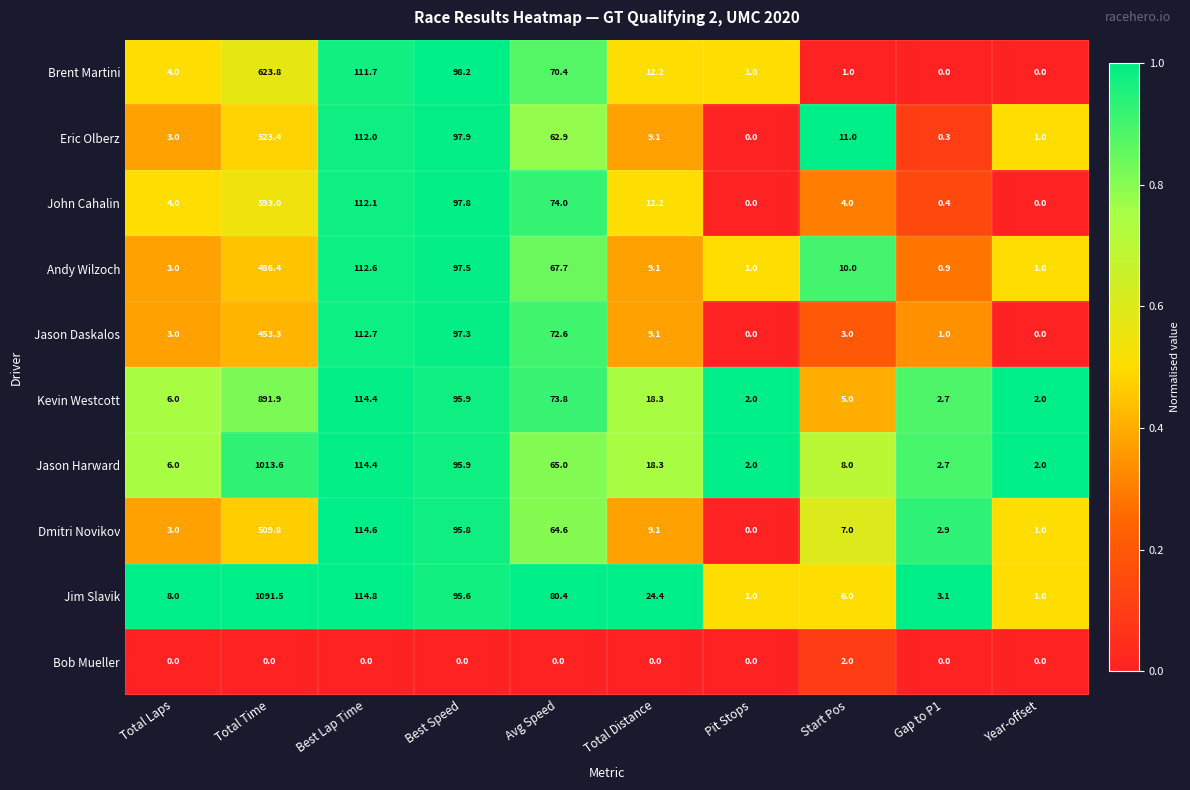

Rank the series at Start Pos from lowest to highest value.

Brent Martini, Bob Mueller, Jason Daskalos, John Cahalin, Kevin Westcott, Jim Slavik, Dmitri Novikov, Jason Harward, Andy Wilzoch, Eric Olberz